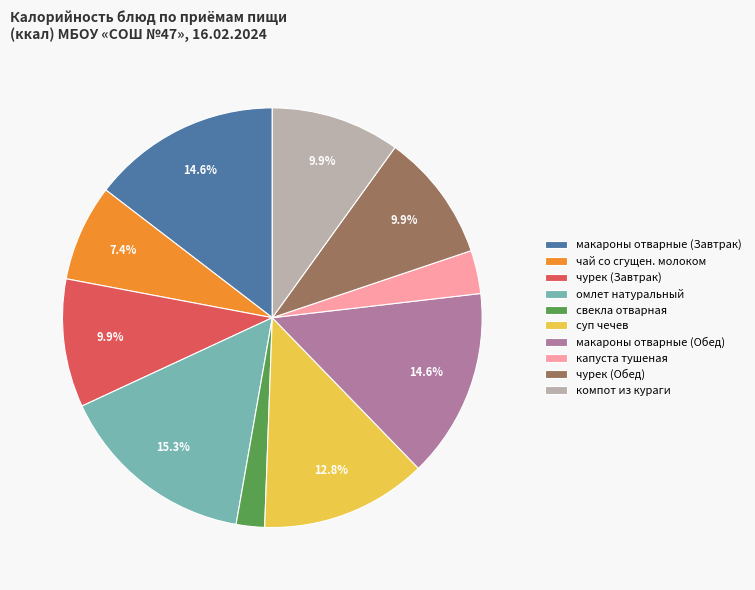

How many slices are in this pie chart?

10